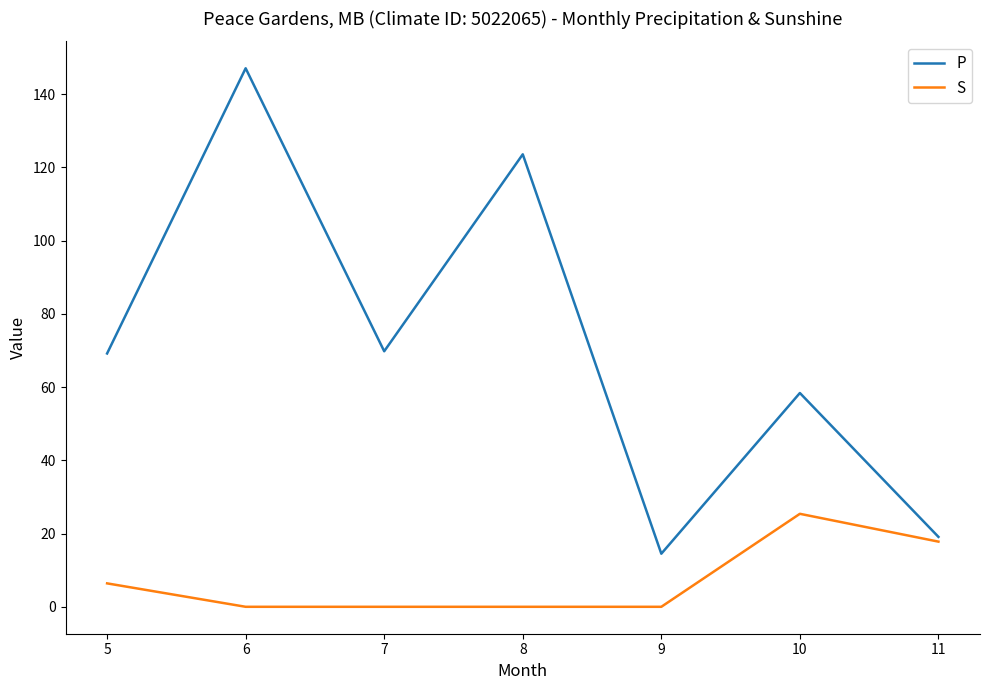

Which series has the largest total across all categories?

P